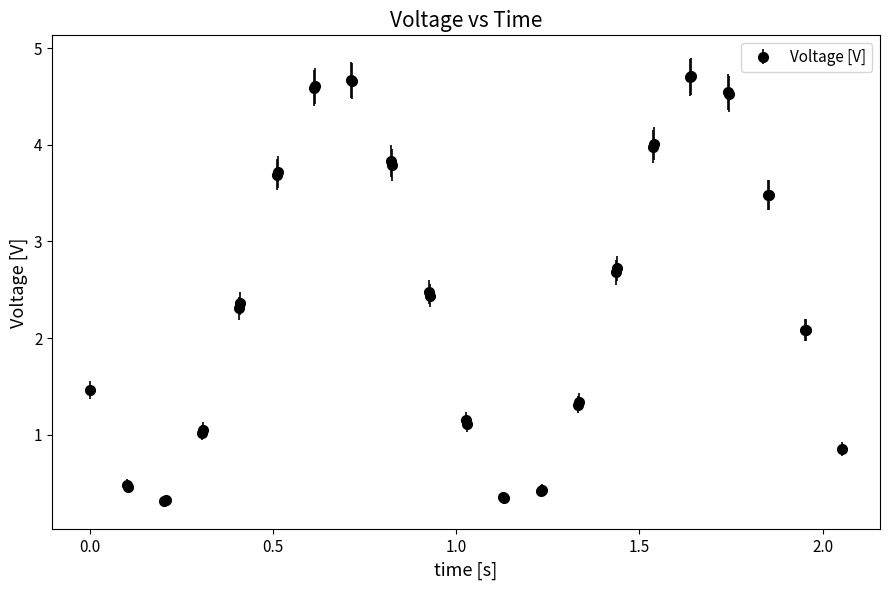

True or false: the data has more than 0 interior local peaks.

True